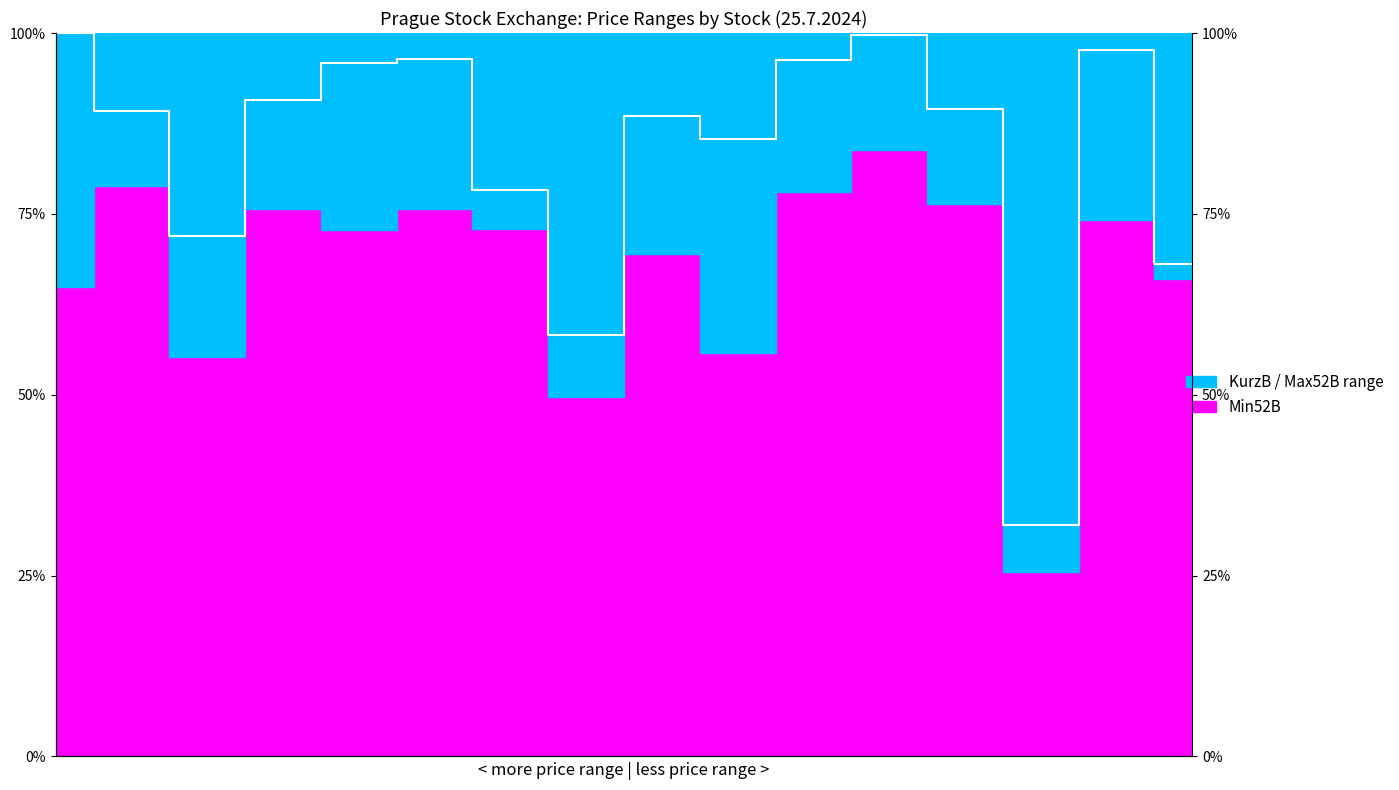

Reading left to right, list all the values displayed in this chart.

100.0	89.3	72.0	90.8	95.8	96.4	78.3	58.3	88.6	85.4	96.3	99.7	89.5	32.1	97.7	68.1